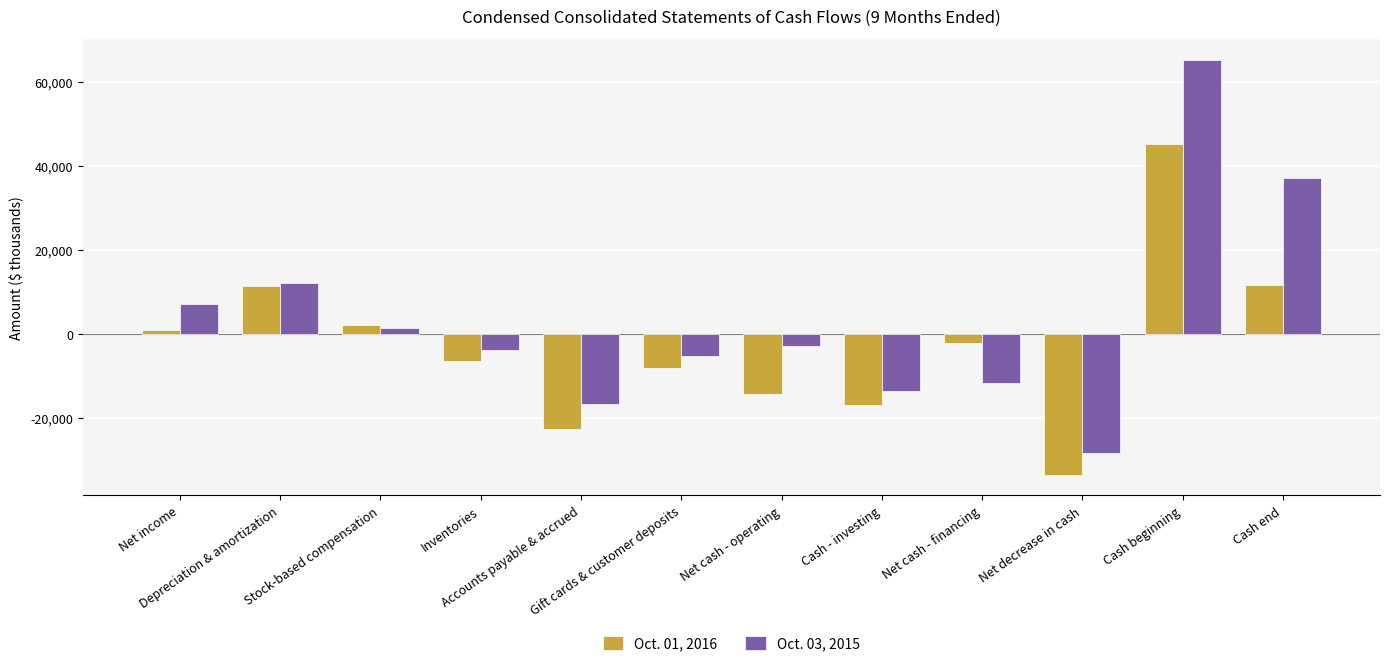

List the series in order of their peak value, highest first.

Oct. 03, 2015, Oct. 01, 2016